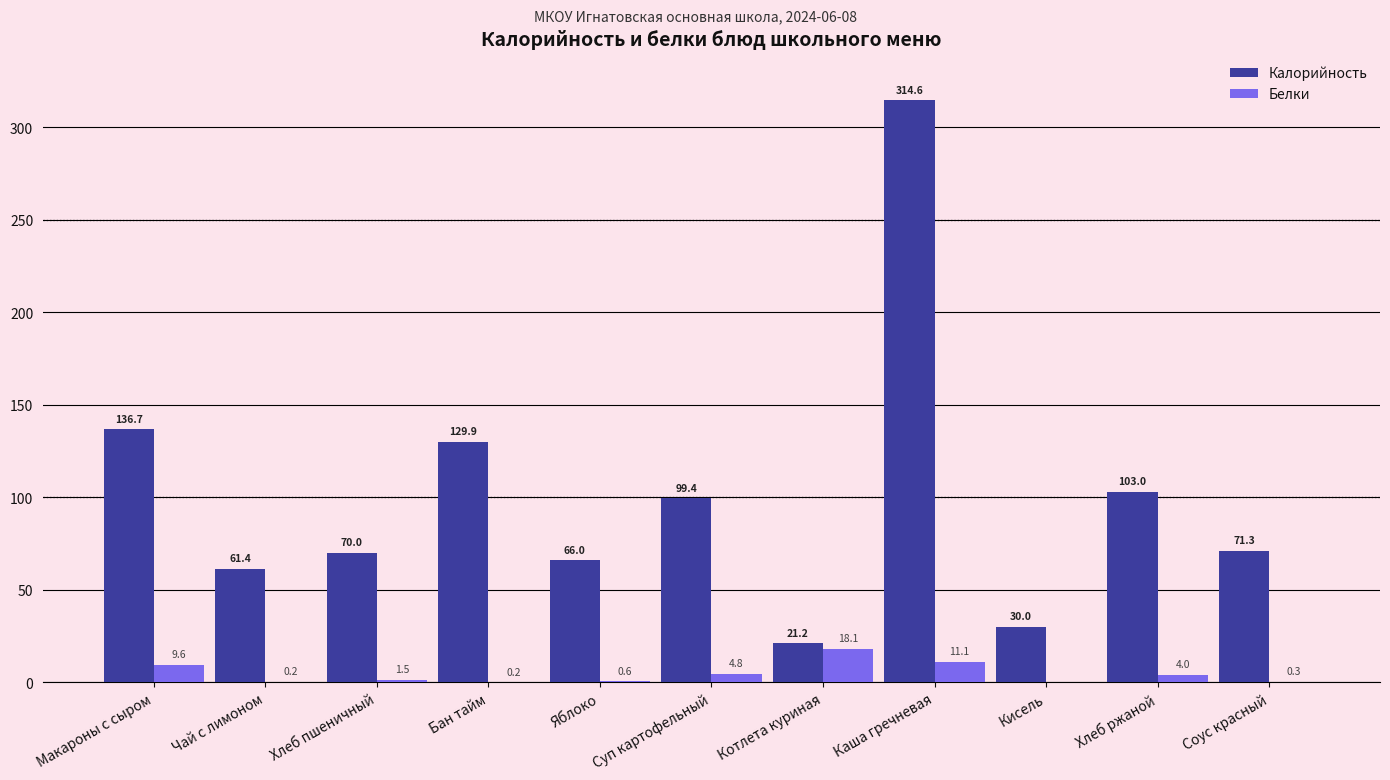

Which series has the largest total across all categories?

Калорийность